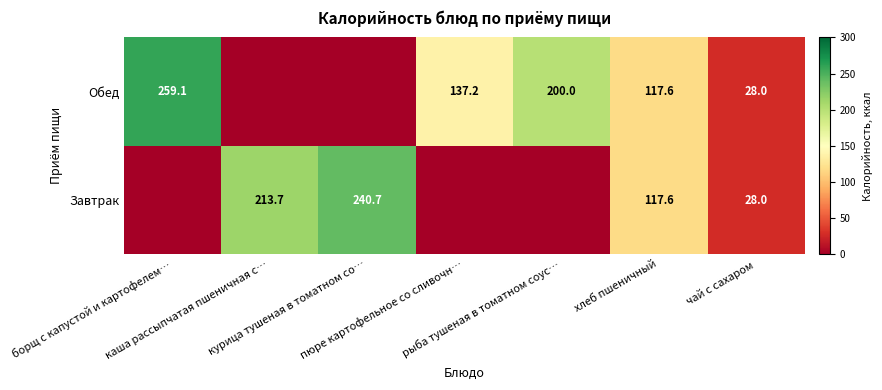

Rank the series by their average value, from highest to lowest.

Обед, Завтрак